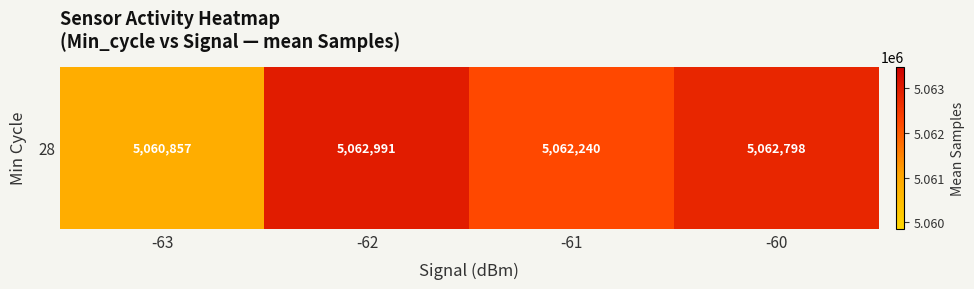

List the labels in order of value, largest first.

-62, -60, -61, -63